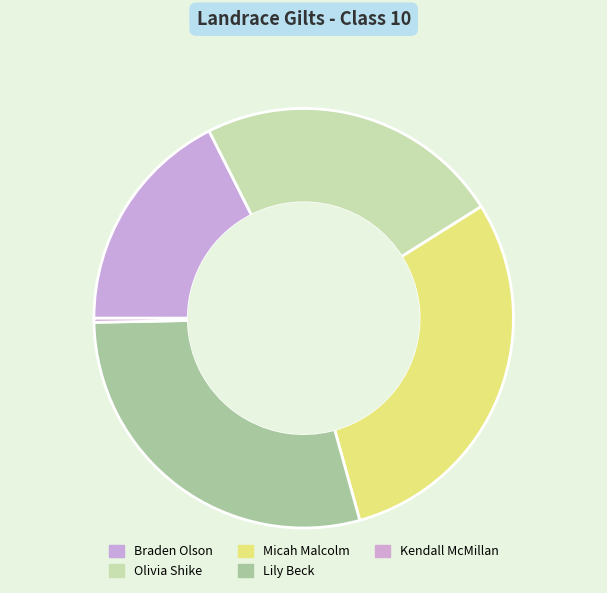

True or false: Kendall McMillan accounts for 11% of the total.

False